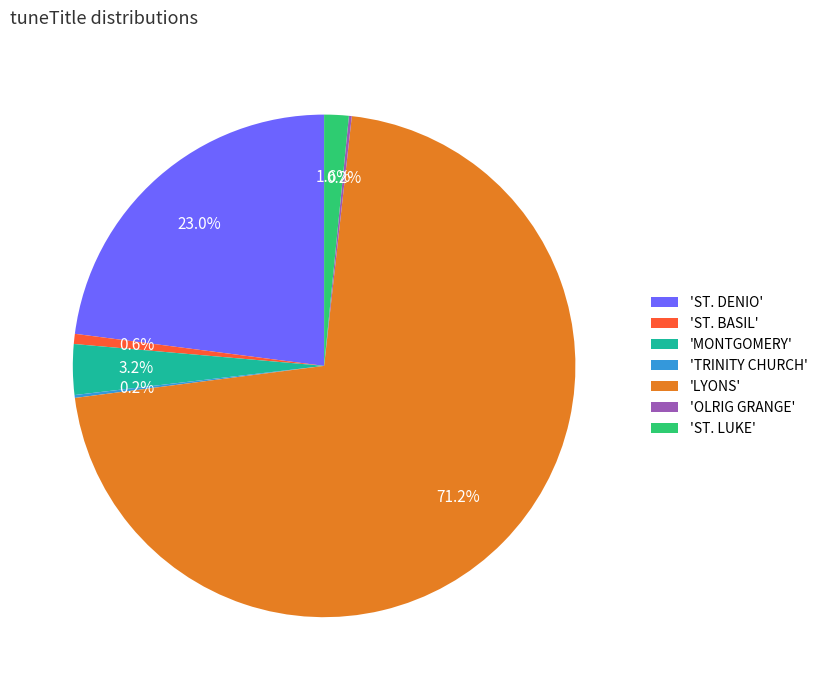

Is there a majority slice in this chart?

Yes